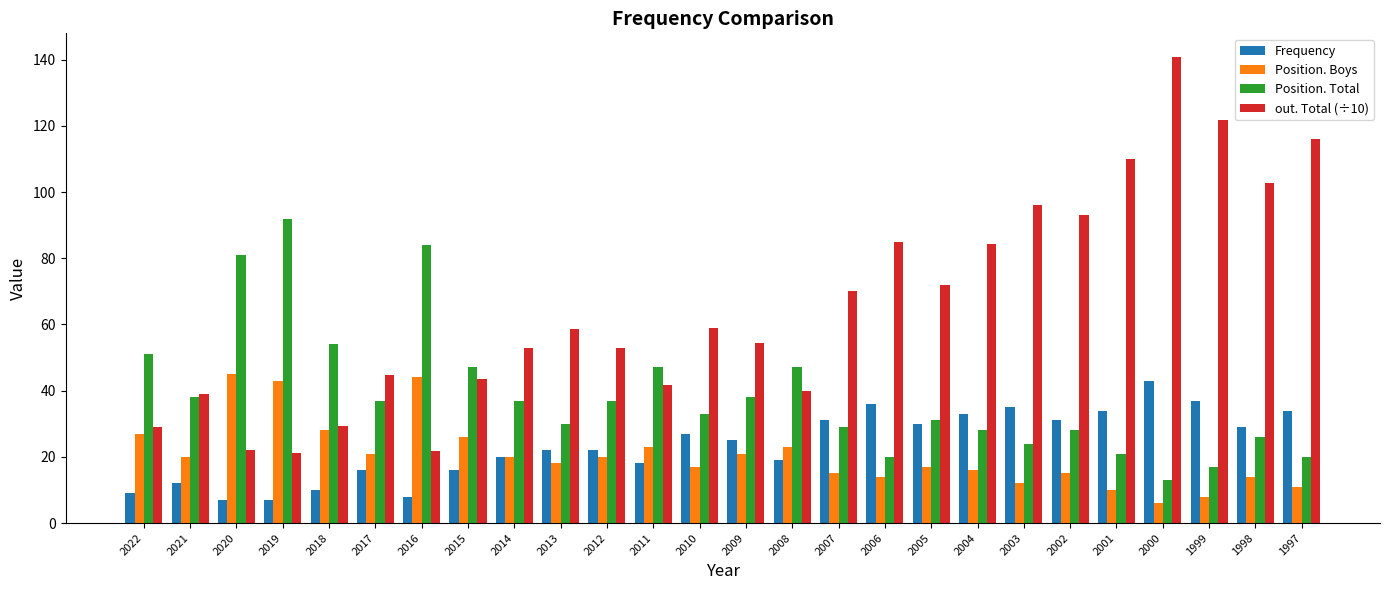

What is the minimum value for Position. Boys?

6.0